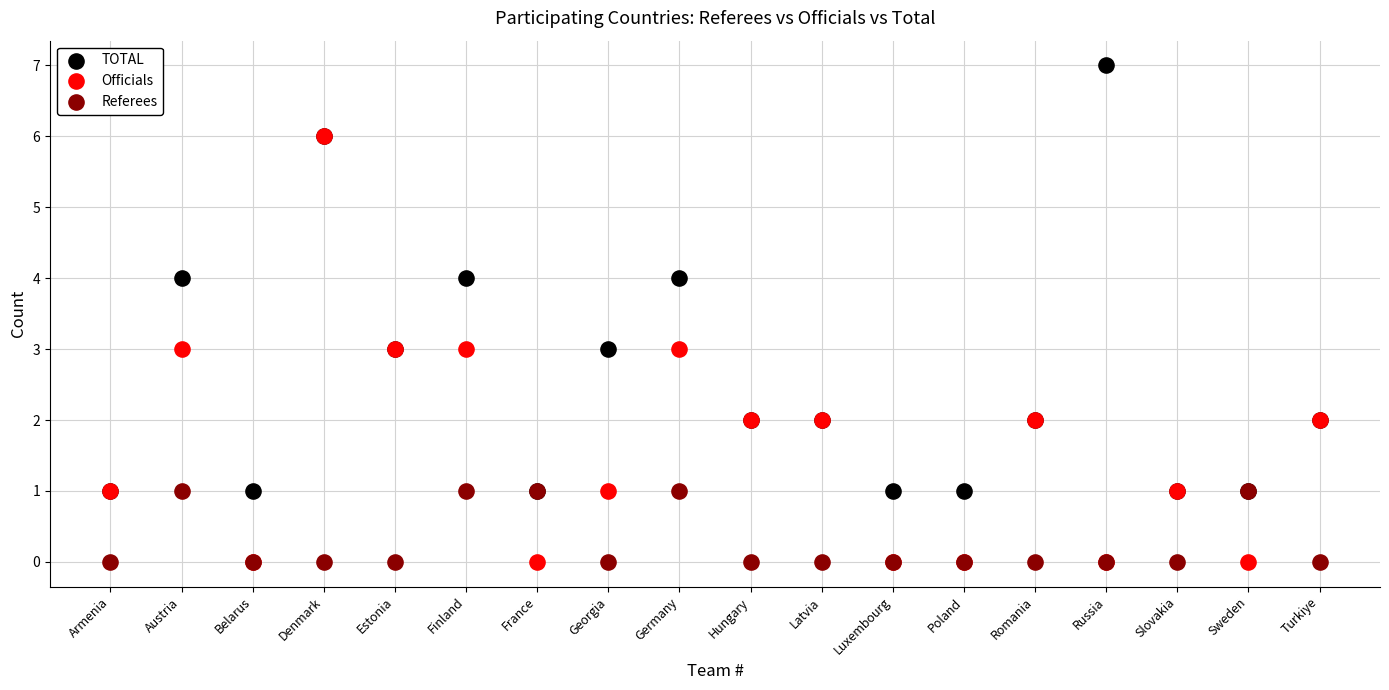

What are all the series names shown in the legend?

TOTAL, Officials, Referees